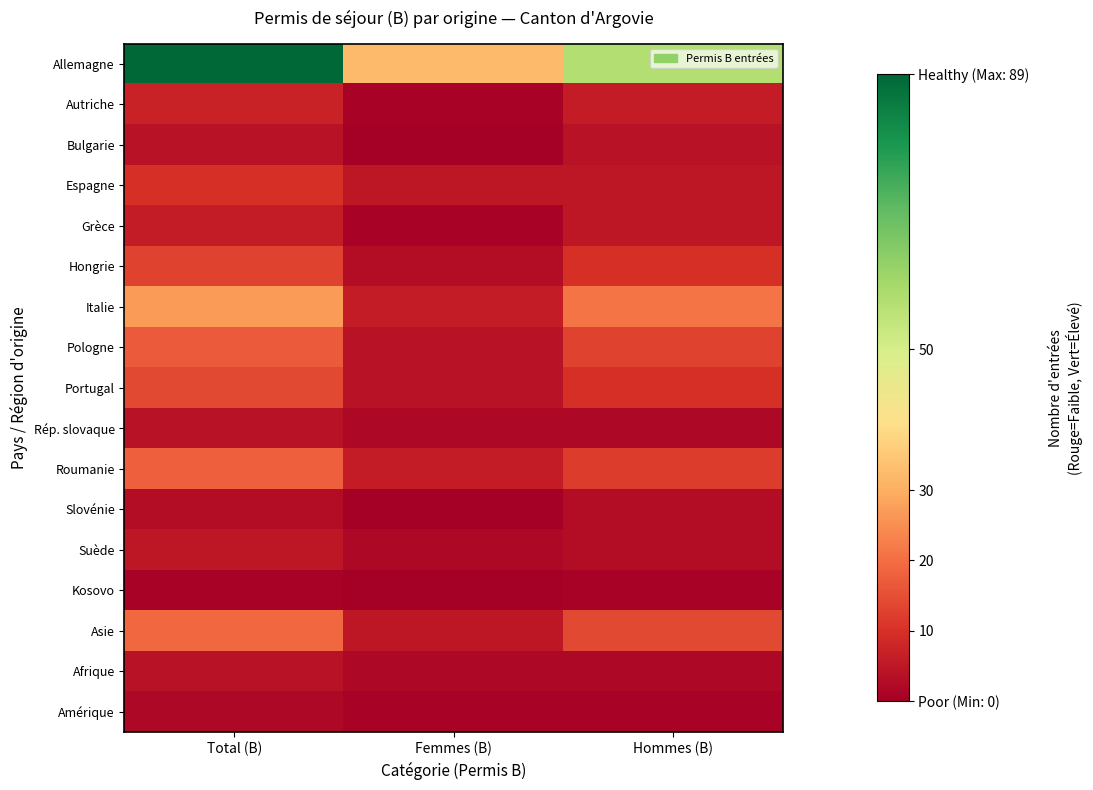

The Grèce series shows 4 at Total (B). True or false?

False